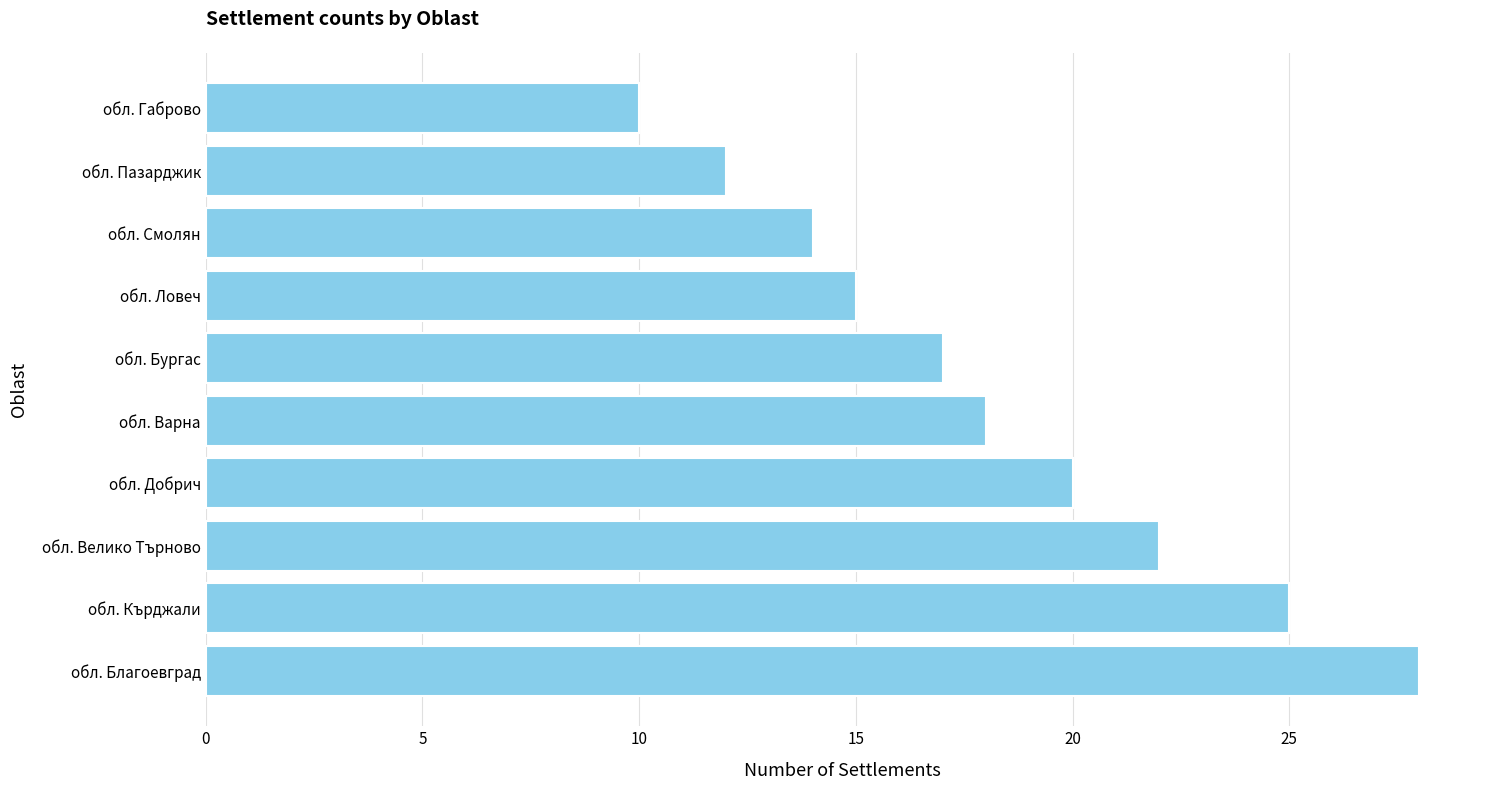

What is the average value?

18